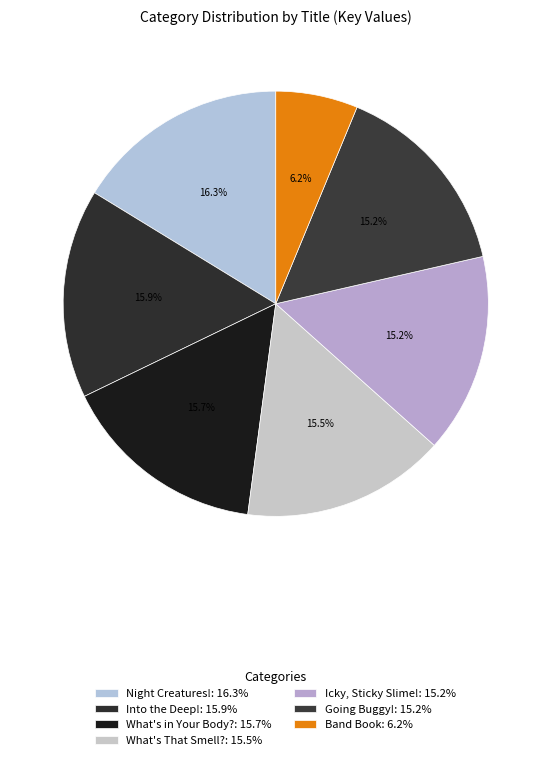

Rank the categories by value from lowest to highest.

Band Book, Going Buggy!, Icky, Sticky Slime!, What's That Smell?, What's in Your Body?, Into the Deep!, Night Creatures!